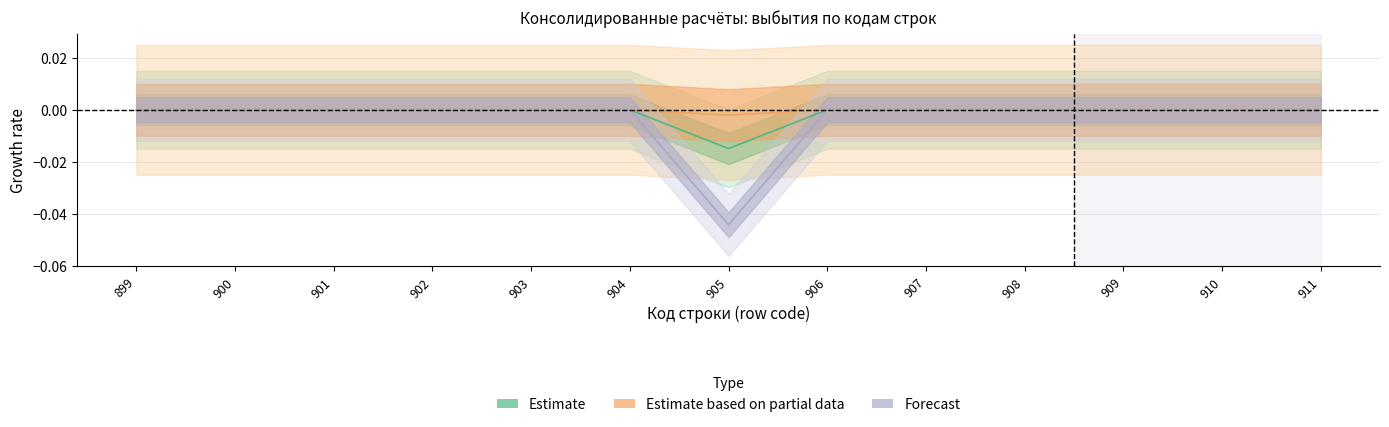

Rank the series by their average value, from lowest to highest.

Forecast, Estimate, Estimate based on partial data